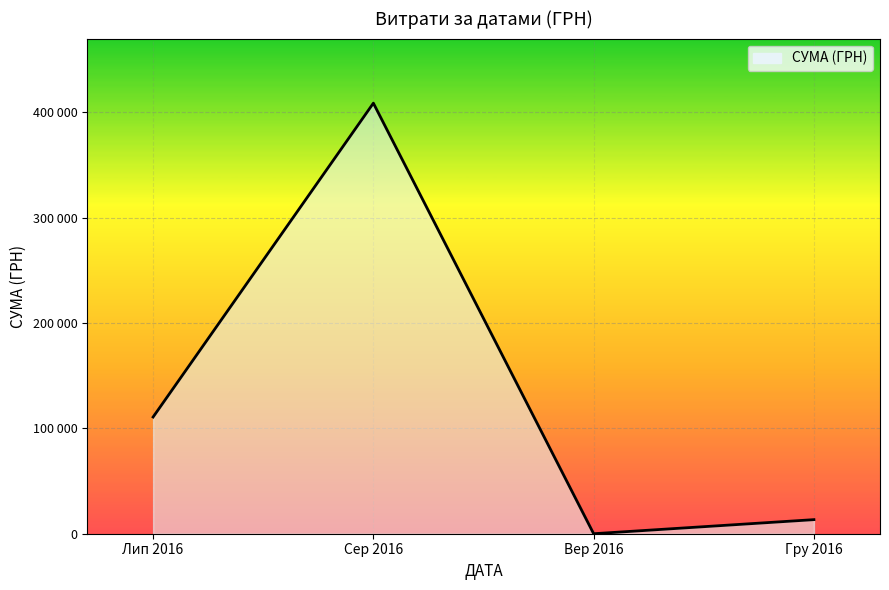

Rank the categories by value from lowest to highest.

Вер 2016, Гру 2016, Лип 2016, Сер 2016